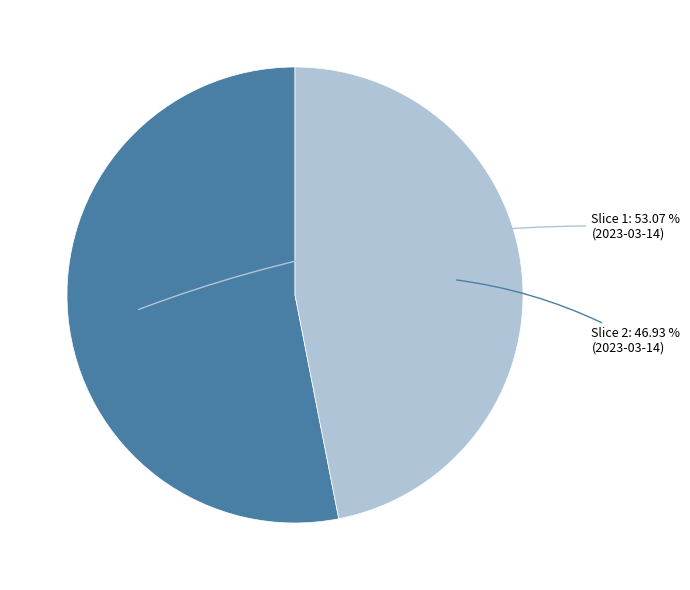

Is there any slice that represents more than half of the pie?

Yes